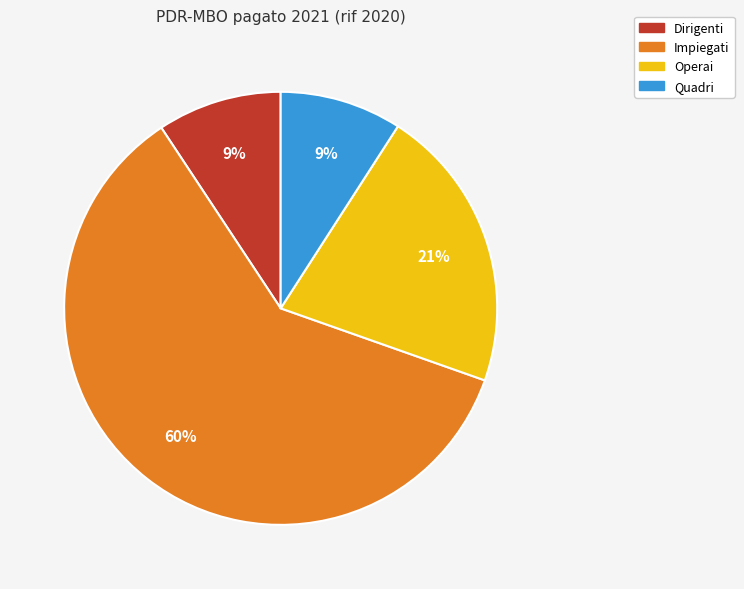

Between Dirigenti and Operai, which is larger?

Operai